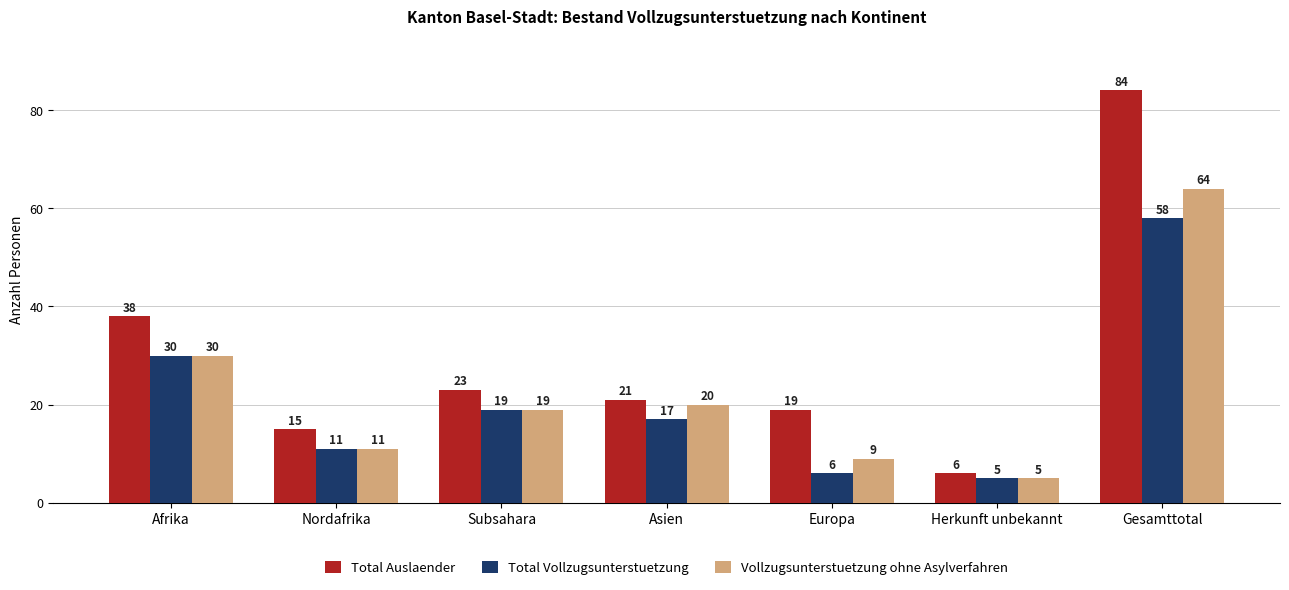

At Europa, list the series in order from largest to smallest.

Total Auslaender, Vollzugsunterstuetzung ohne Asylverfahren, Total Vollzugsunterstuetzung